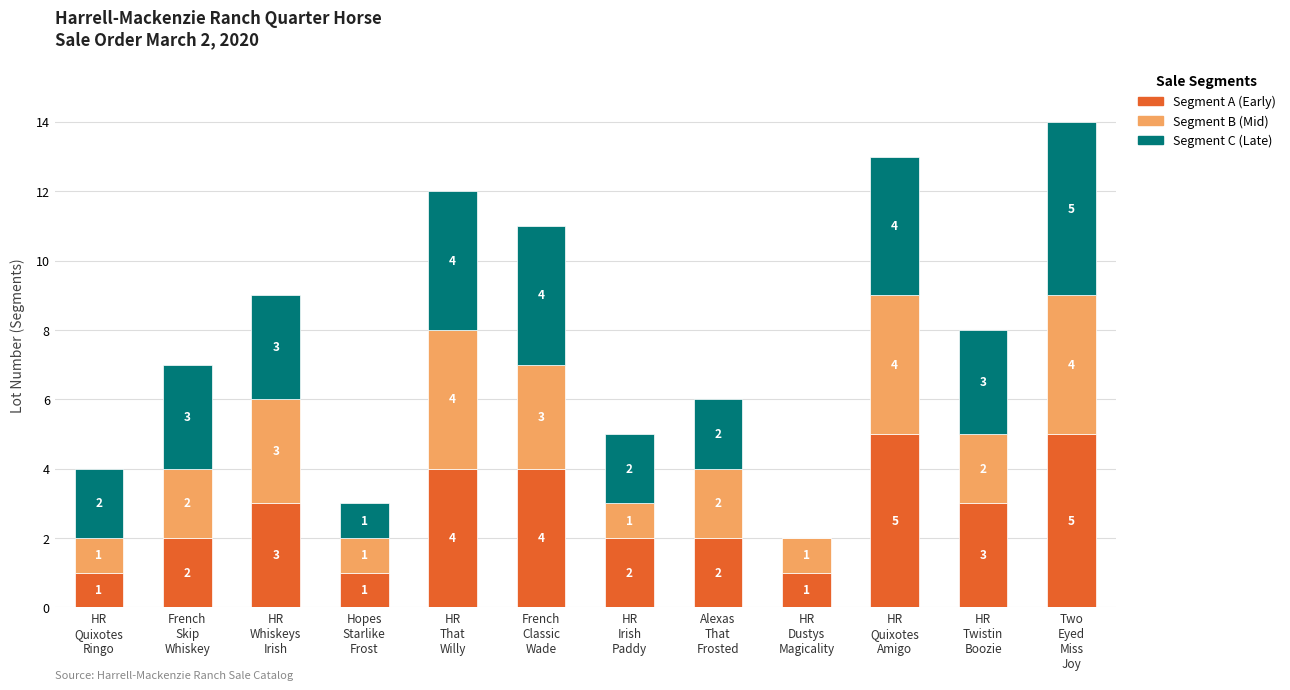

How many Segment A (Early) values are between 2 and 4?

7